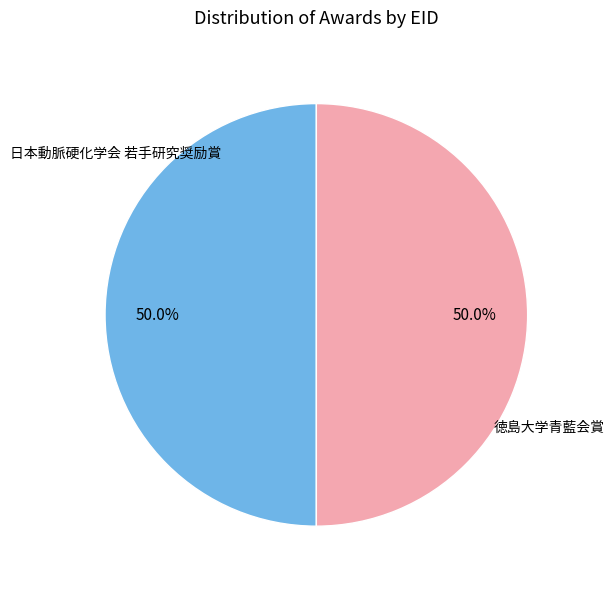

Combined, do 日本動脈硬化学会 若手研究奨励賞 and 徳島大学青藍会賞 account for over 50%?

Yes